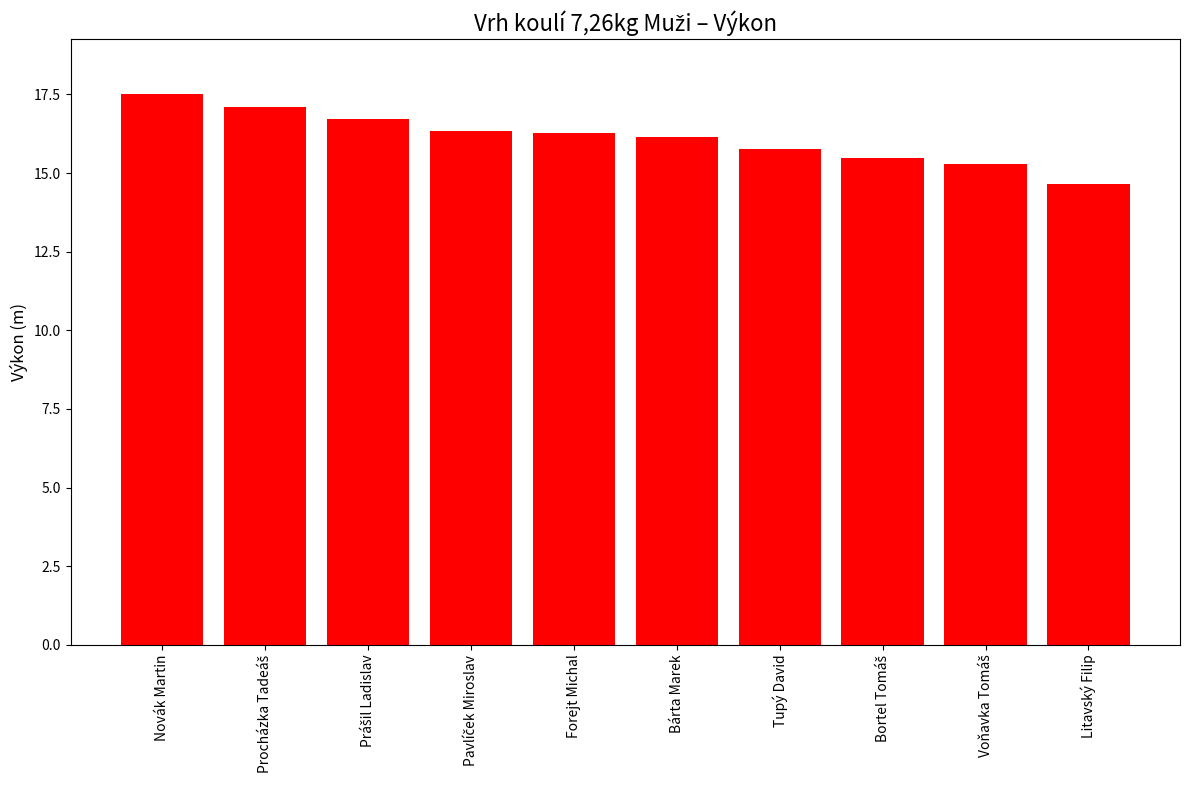

What is the sum of the values at Forejt Michal and Bárta Marek?

32.4